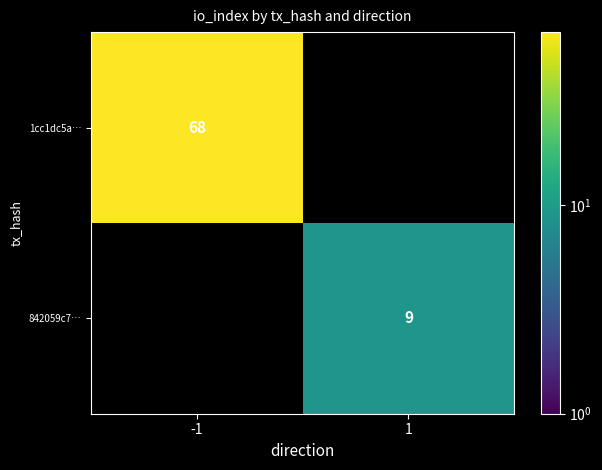

Is it true that 842059c7… equals 4 at 1?

False